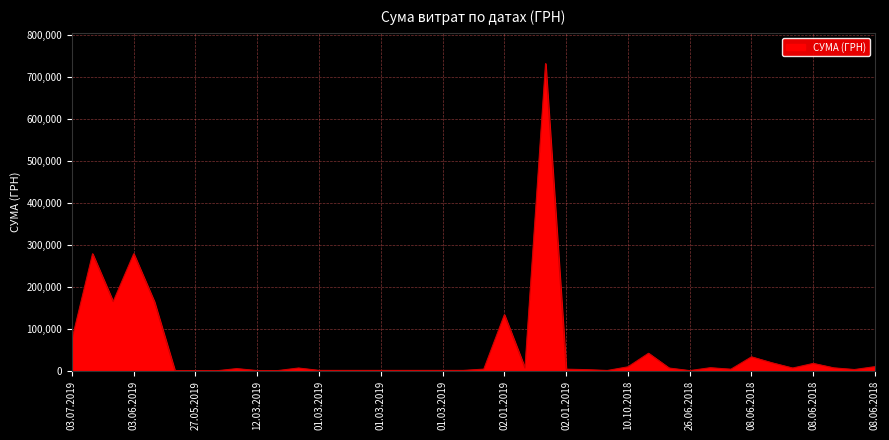

What is the maximum value shown in the chart?

732445.7